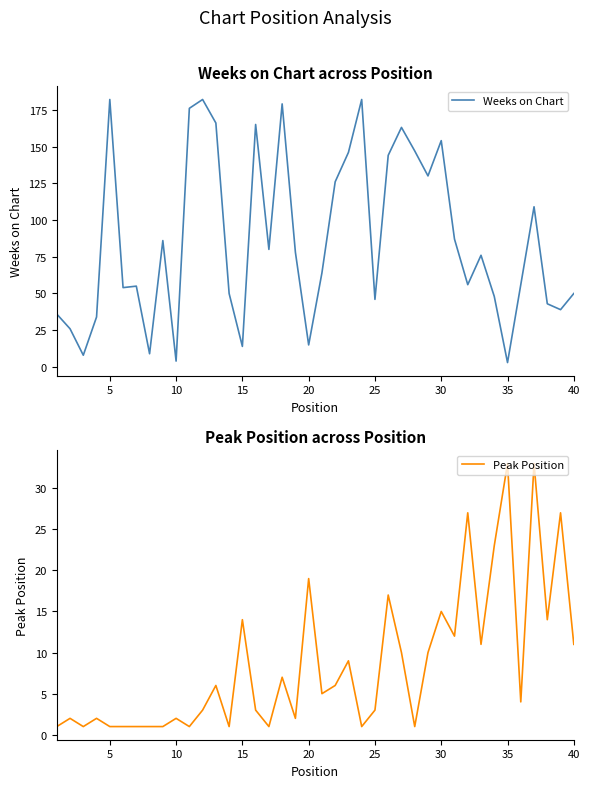

True or false: Peak Position has a value of 15 at 30.

True